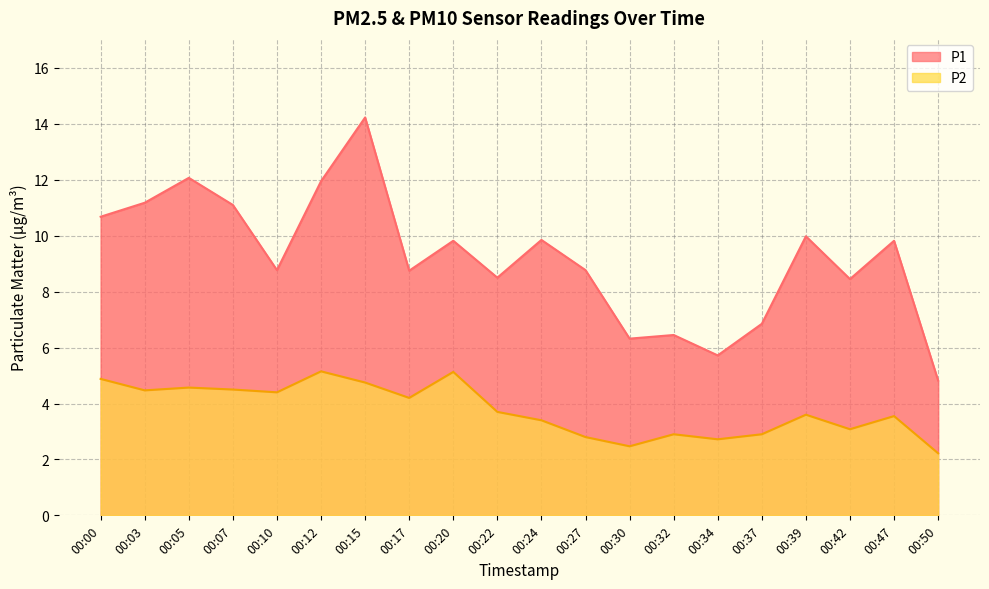

Which label corresponds to the largest value in the chart?

00:15